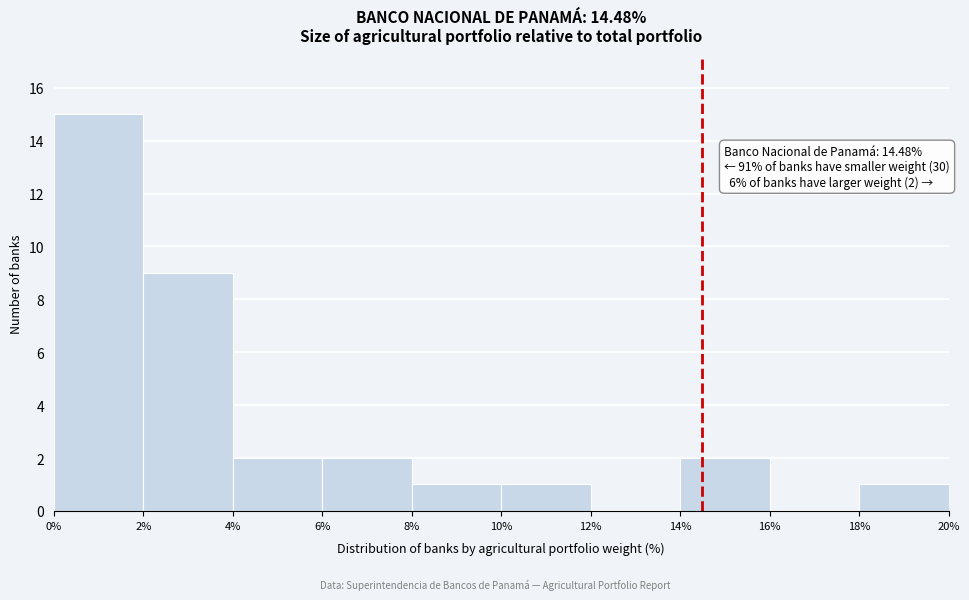

Over which range of the x-axis is the bar tallest?

0% to 2%